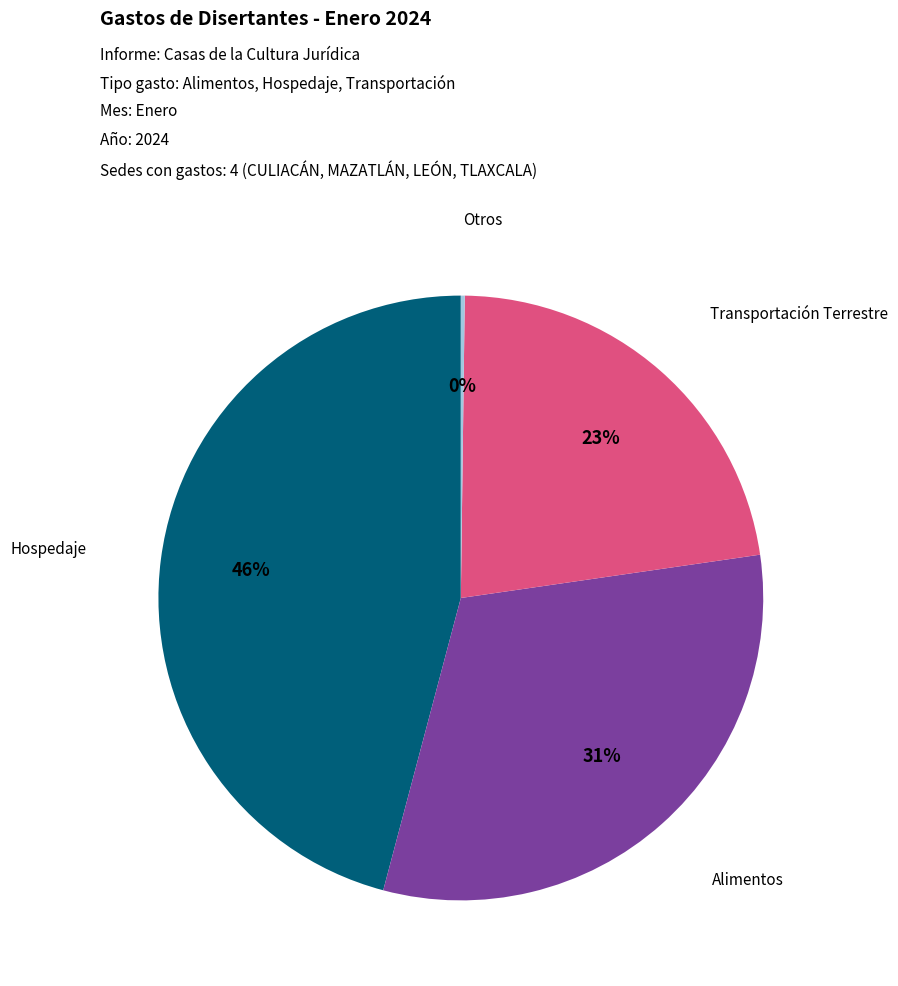

To the nearest percent, what is the difference between the largest and smallest slice percentages?

46%